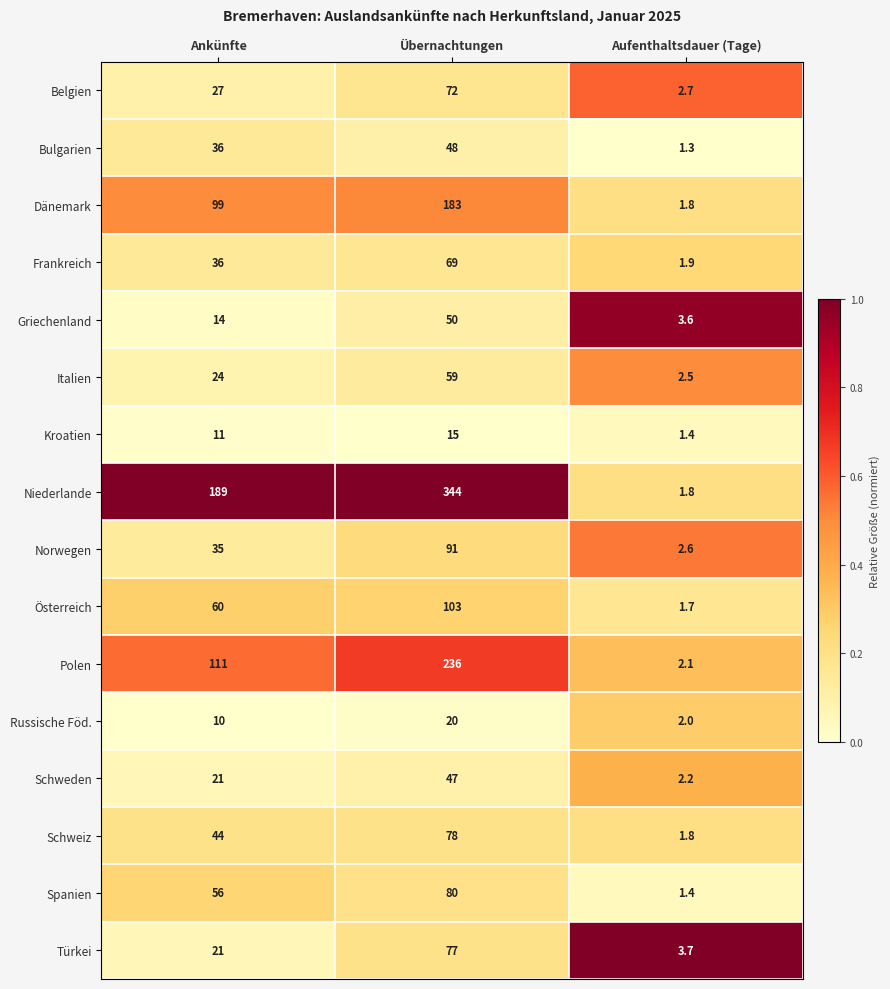

What is the difference between the Polen values at Aufenthaltsdauer (Tage) and Ankünfte?

108.9